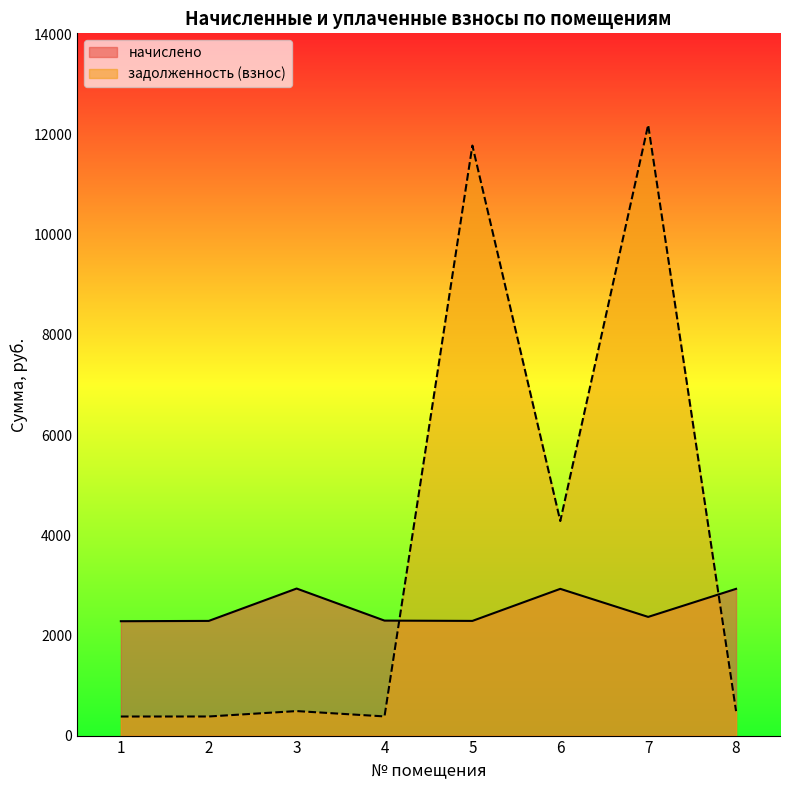

At which category does начислено reach its first local peak?

3